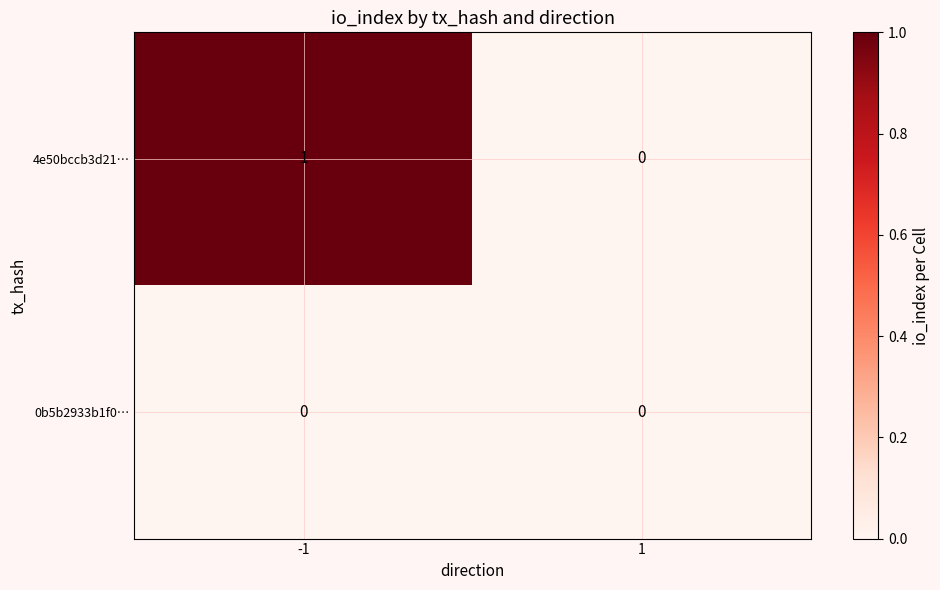

Which series changed the most between -1 and 1?

4e50bccb3d21…